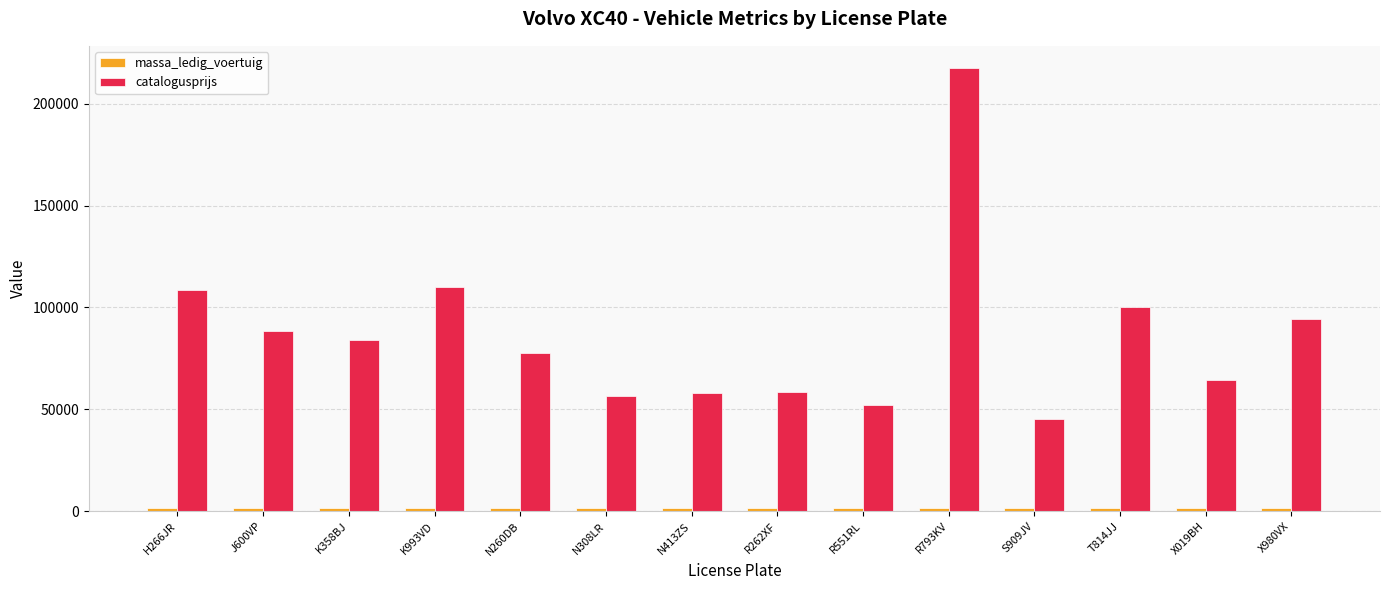

What is the total value across all series at T814JJ?

102148